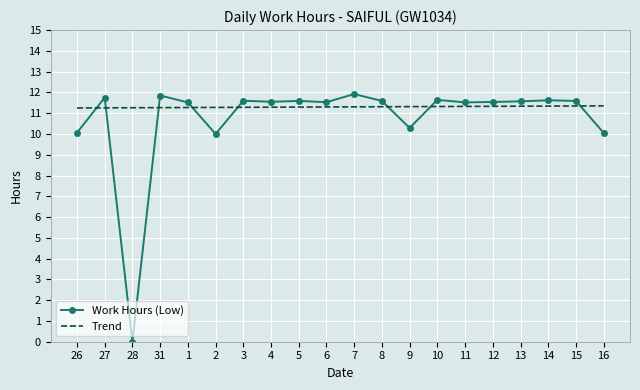

What are all the series names shown in the legend?

Work Hours (Low), Trend